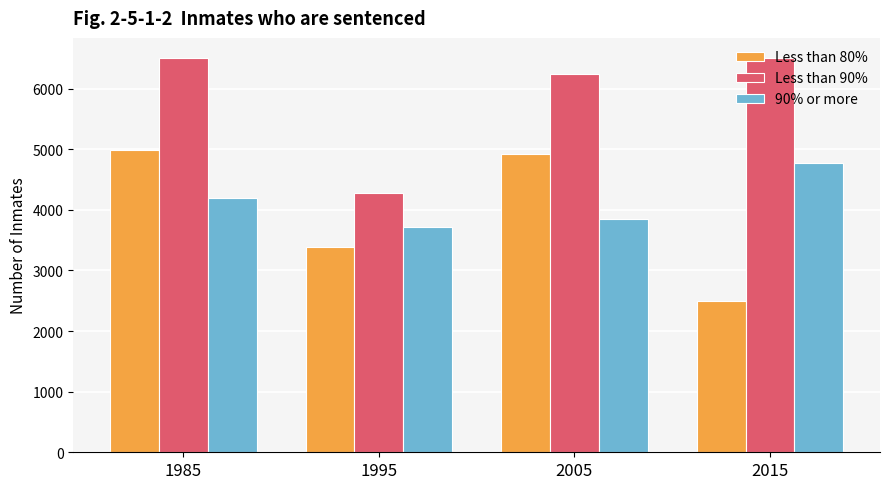

At which label is 90% or more closest to 4243?

1985